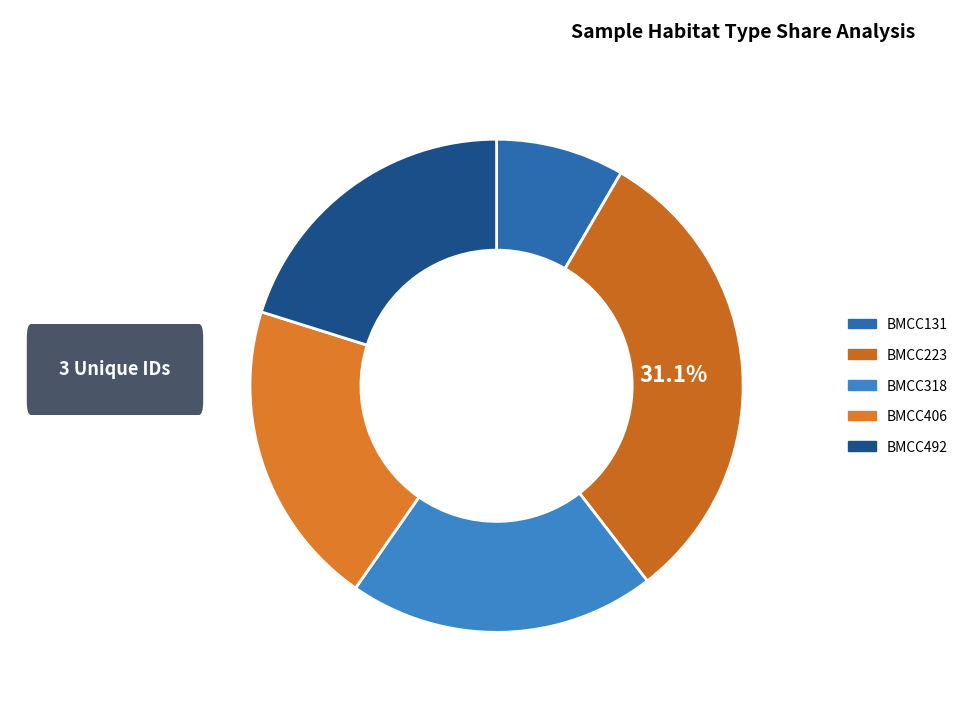

To the nearest percent, what is the difference between the largest and smallest slice percentages?

23%